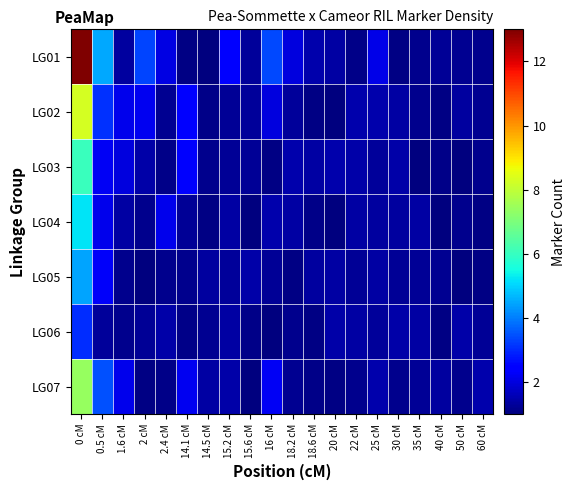

At 14.5 cM, list the series in order from largest to smallest.

LG07, LG05, LG06, LG03, LG02, LG04, LG01